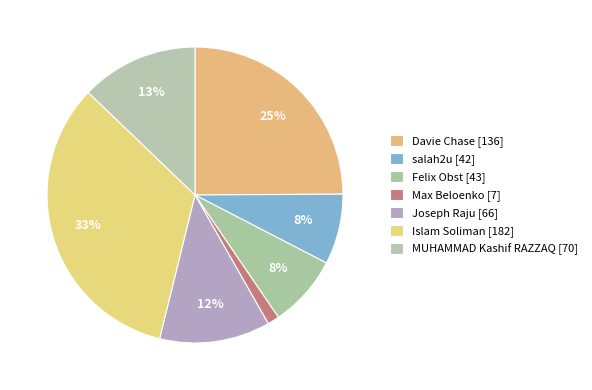

Count the number of slices in the pie.

7